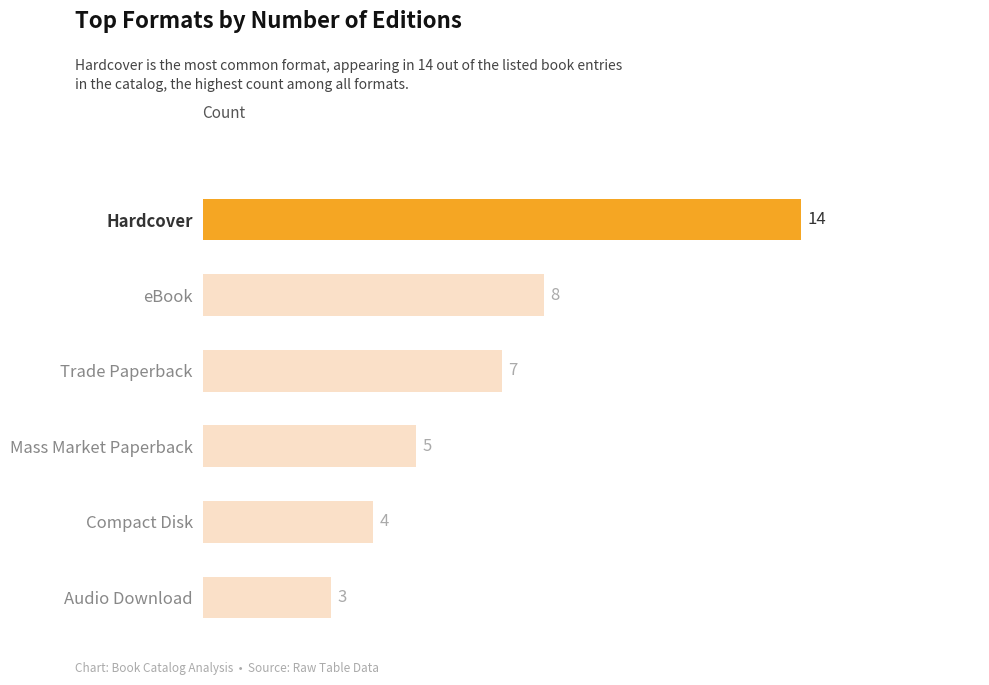

What is the difference between the second highest and second lowest values?

4